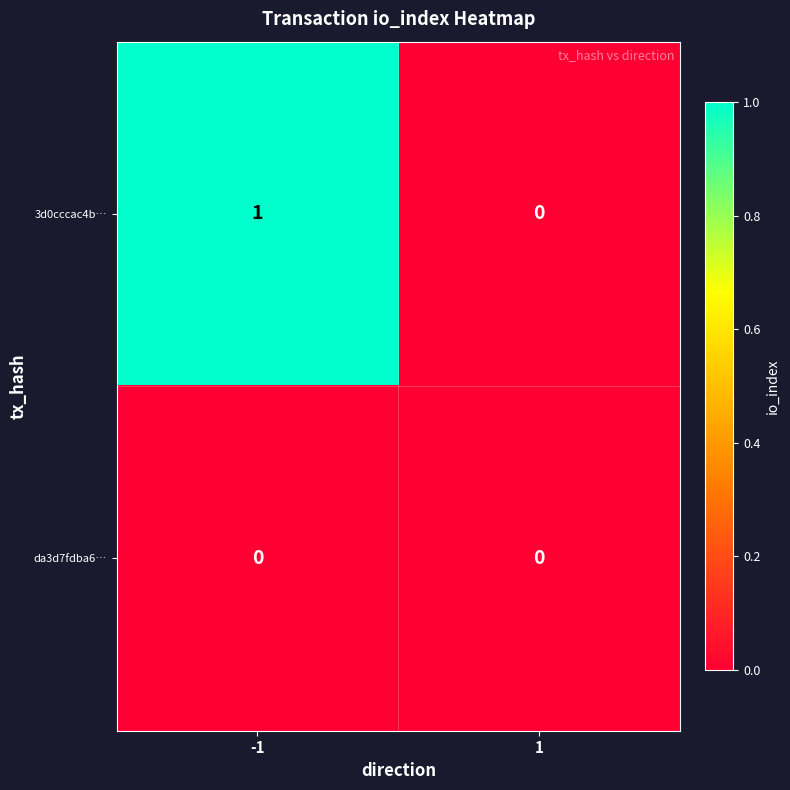

Between -1 and 1, which series saw the biggest shift?

3d0cccac4b…